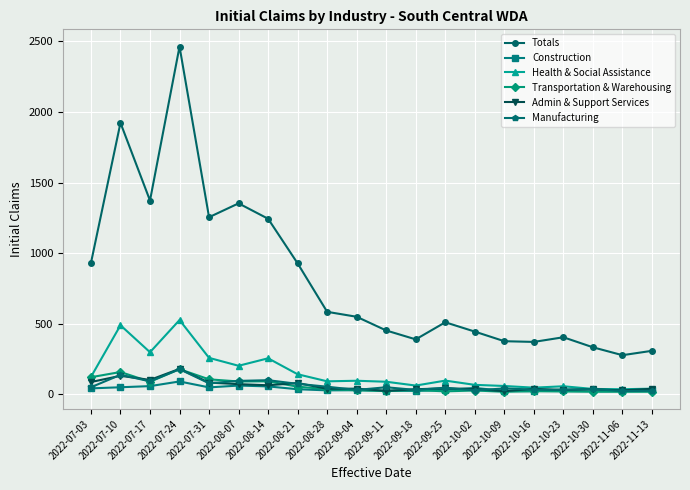

True or false: Totals has more than 2 points higher than both neighbors.

True